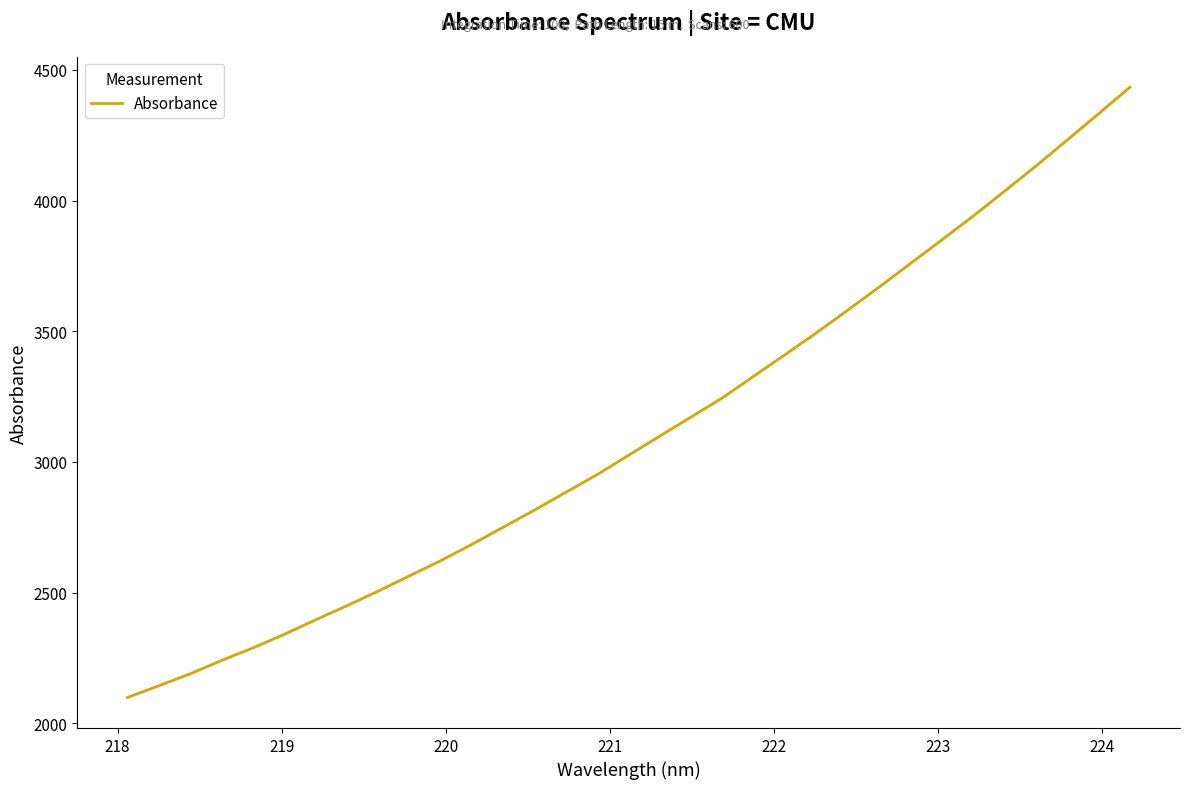

What is the minimum value shown in the chart?

2098.1